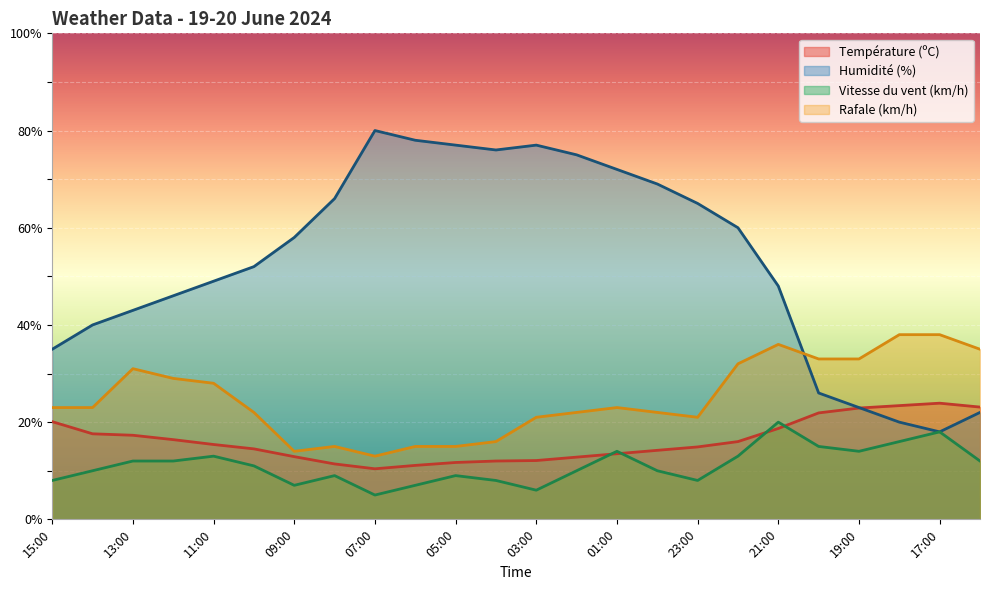

Reading left to right, extract all data points from this chart.

Température (ºC): 20.1	17.6	17.3	16.4	15.4	14.5	12.9	11.4	10.4	11.1	11.7	12.0	12.1	12.8	13.5	14.2	14.9	16.0	18.7	21.9	22.9	23.4	23.9	23.1
Humidité (%): 35.0	40.0	43.0	46.0	49.0	52.0	58.0	66.0	80.0	78.0	77.0	76.0	77.0	75.0	72.0	69.0	65.0	60.0	48.0	26.0	23.0	20.0	18.0	22.0
Vitesse du vent (km/h): 8.0	10.0	12.0	12.0	13.0	11.0	7.0	9.0	5.0	7.0	9.0	8.0	6.0	10.0	14.0	10.0	8.0	13.0	20.0	15.0	14.0	16.0	18.0	12.0
Rafale (km/h): 23.0	23.0	31.0	29.0	28.0	22.0	14.0	15.0	13.0	15.0	15.0	16.0	21.0	22.0	23.0	22.0	21.0	32.0	36.0	33.0	33.0	38.0	38.0	35.0